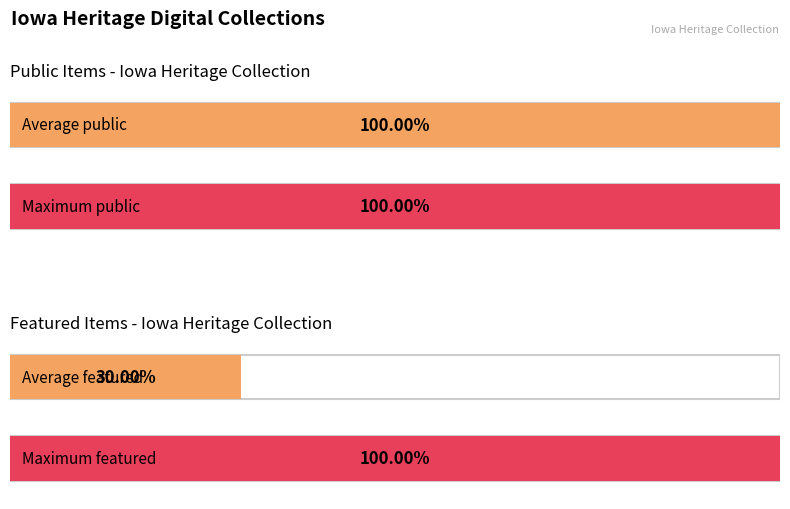

What are all the series names shown in the legend?

public, featured